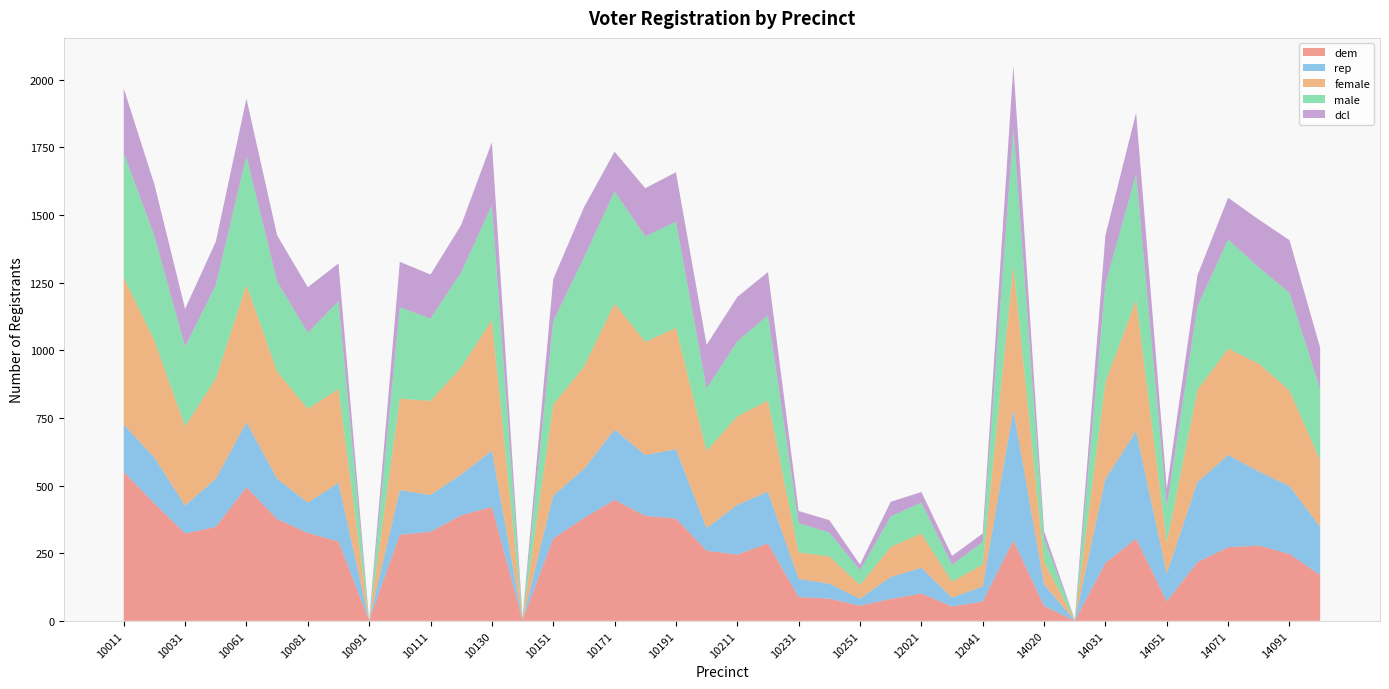

Reading right to left, extract all data points from this chart.

dem: 169	247	278	272	217	72	304	214	0	55	297	71	53	101	81	56	82	88	286	245	259	378	388	447	380	304	3	421	390	329	318	1	293	325	376	494	347	323	434	550
rep: 178	251	274	341	296	102	397	310	1	80	484	56	33	95	81	26	55	67	191	184	84	256	225	260	181	159	0	208	151	136	165	0	217	112	149	240	178	103	169	176
female: 247	354	399	393	341	115	485	359	2	83	532	81	59	127	111	51	101	98	337	327	285	449	418	466	378	336	3	483	396	348	338	0	347	346	397	508	371	293	433	544
male: 262	360	355	404	308	133	465	361	1	85	505	83	62	114	113	54	88	108	315	277	230	392	390	414	403	308	4	424	351	304	338	1	324	282	332	476	344	294	386	460
dcl: 153	195	177	154	115	66	227	181	1	28	234	32	33	39	54	21	46	45	160	164	162	183	178	147	186	156	3	233	175	163	168	0	140	168	171	212	161	140	191	238